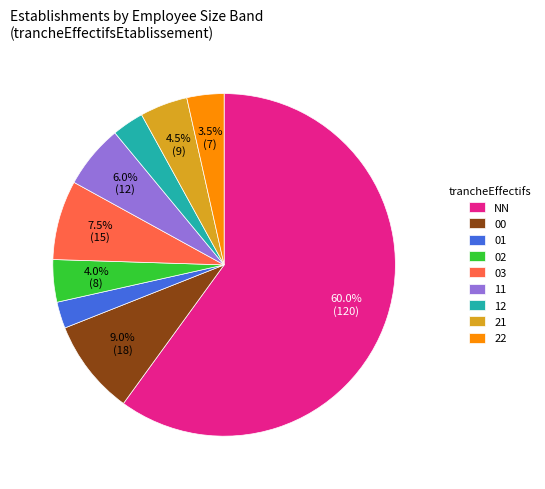

Count the number of slices in the pie.

9